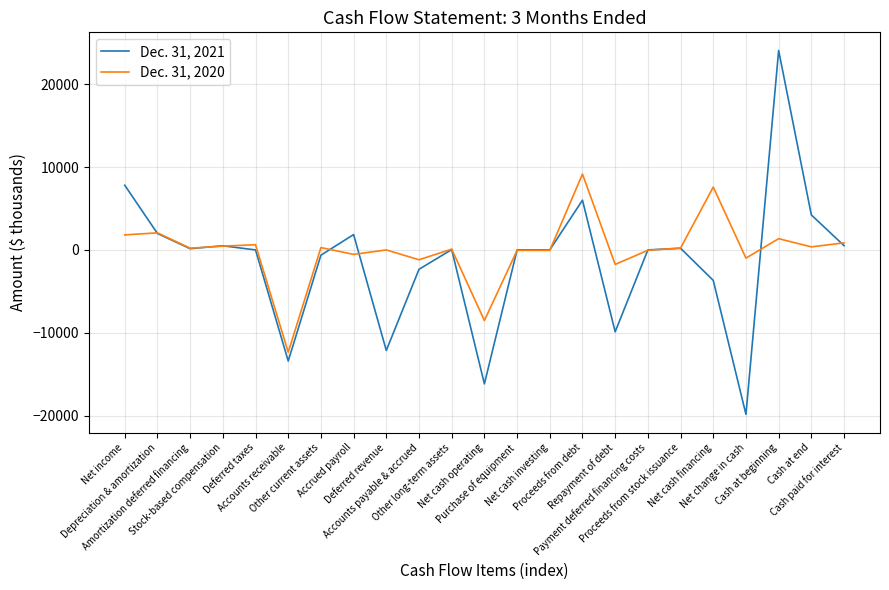

Rank the series by their average value, from lowest to highest.

Dec. 31, 2021, Dec. 31, 2020